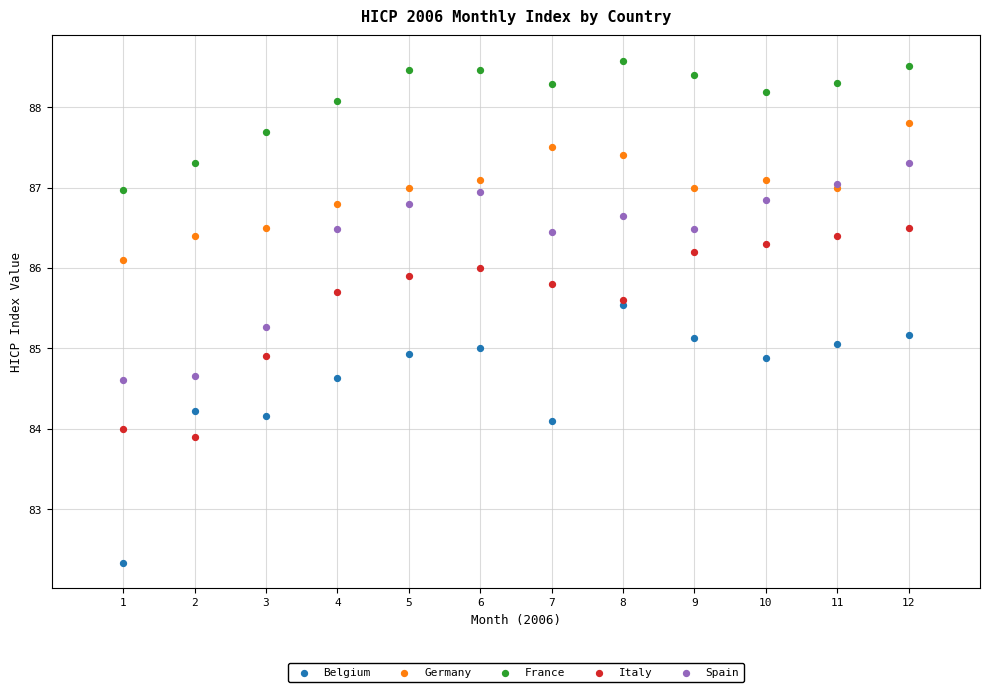

Which series contains the highest Y value?

France